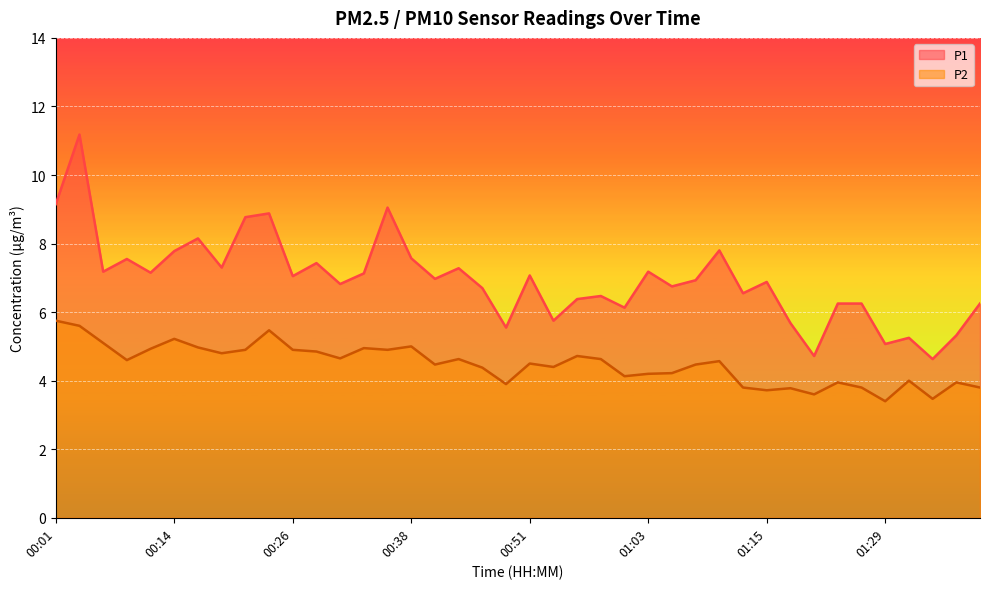

Where does the P1 series first go above 6?

00:01